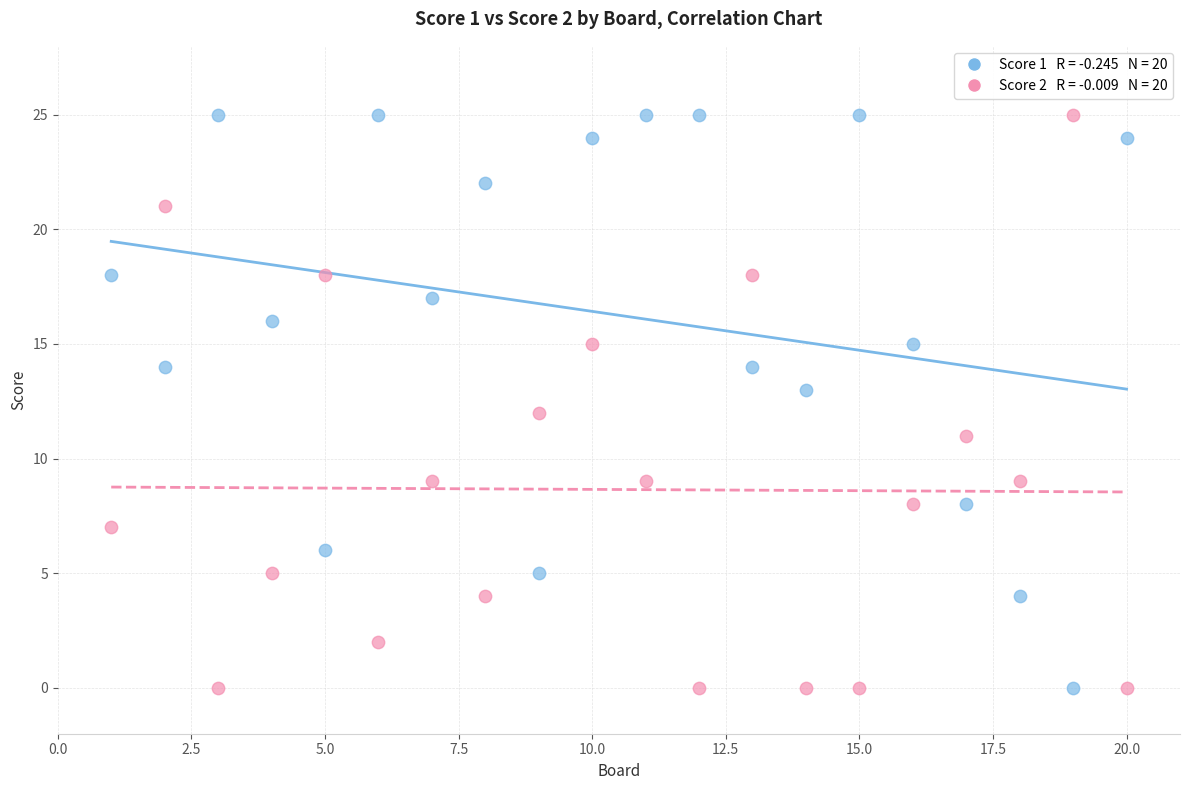

Across all data points, what is the range of X values (max minus min)?

19